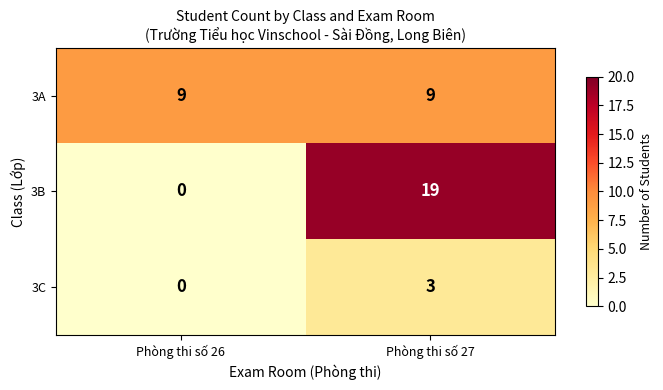

Rank the series by their maximum value, from highest to lowest.

3B, 3A, 3C